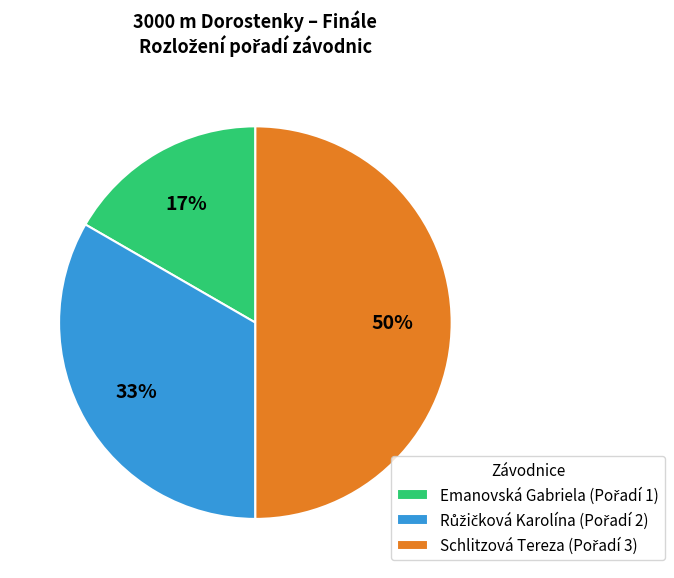

To the nearest percent, what is the average slice percentage?

33%